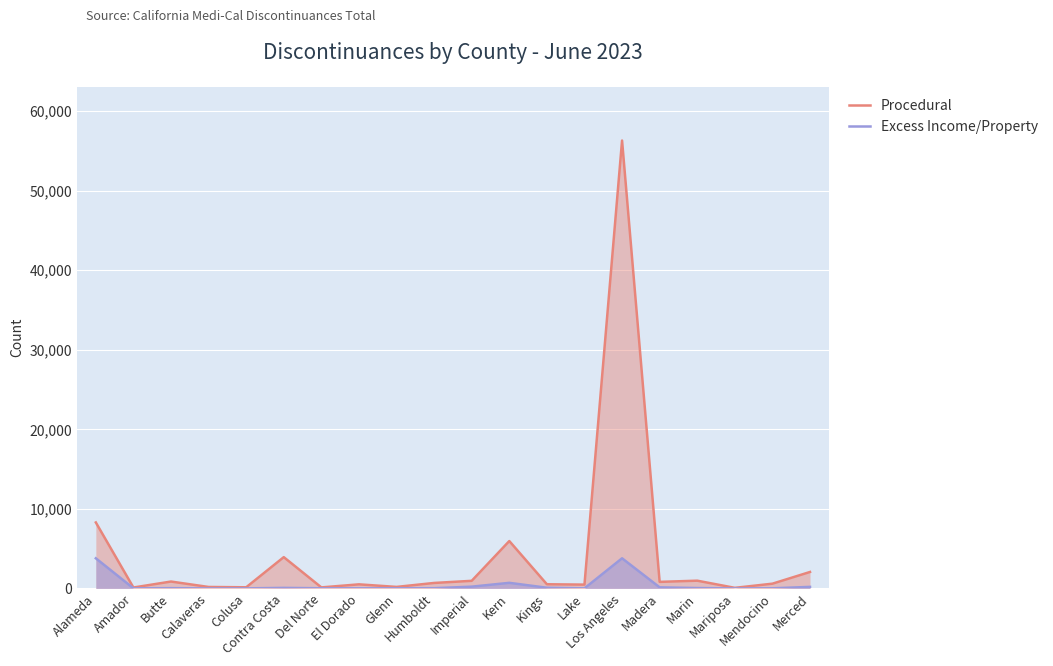

True or false: Excess Income/Property and Procedural intersect in this chart.

False